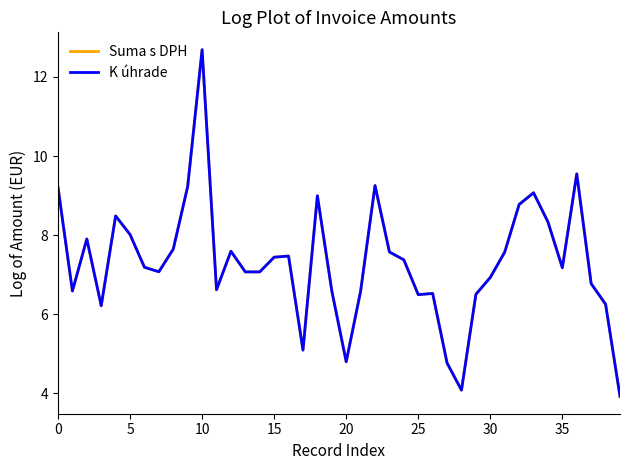

Which series has the largest range (max minus min)?

Suma s DPH